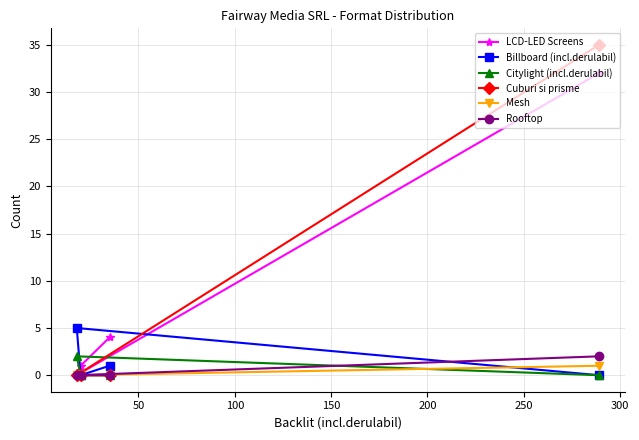

What is the greatest value displayed?

35